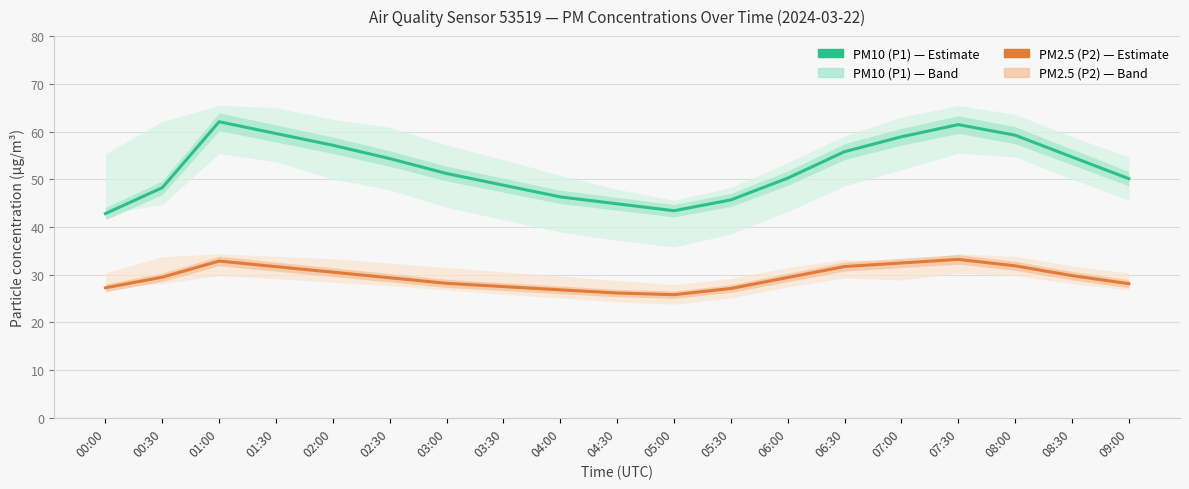

Is it true that PM10 (P1) equals 36.8 at 08:00?

False